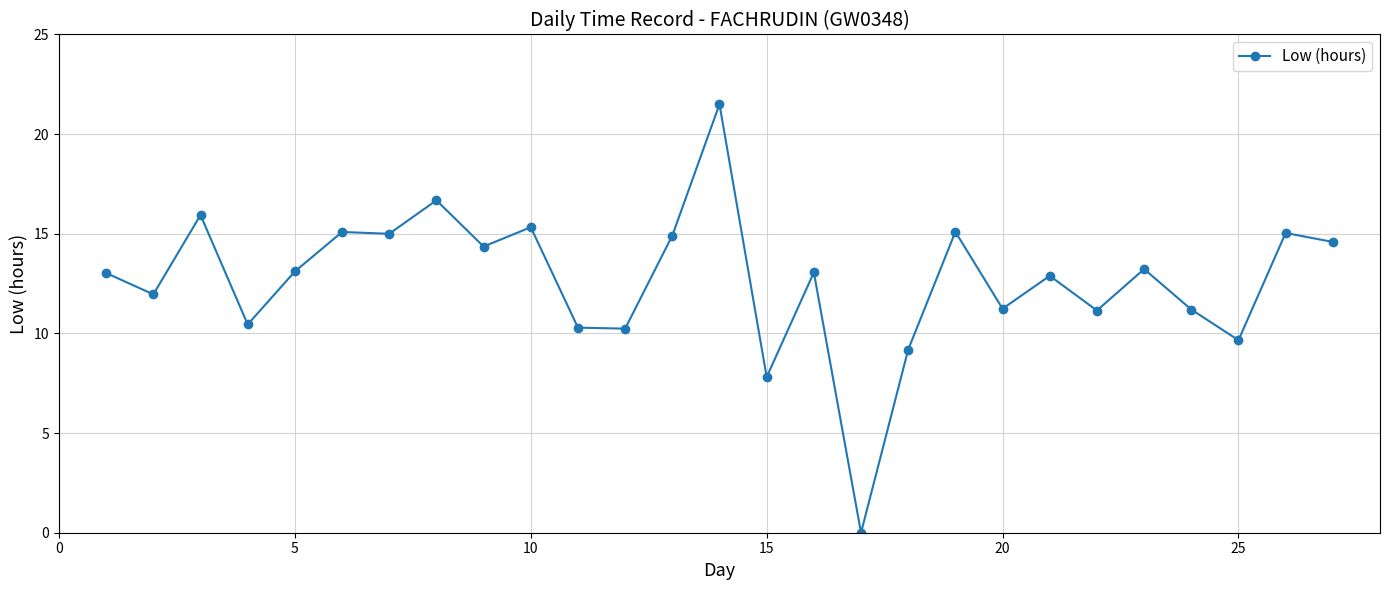

True or false: the data has more than 1 interior local peaks.

True